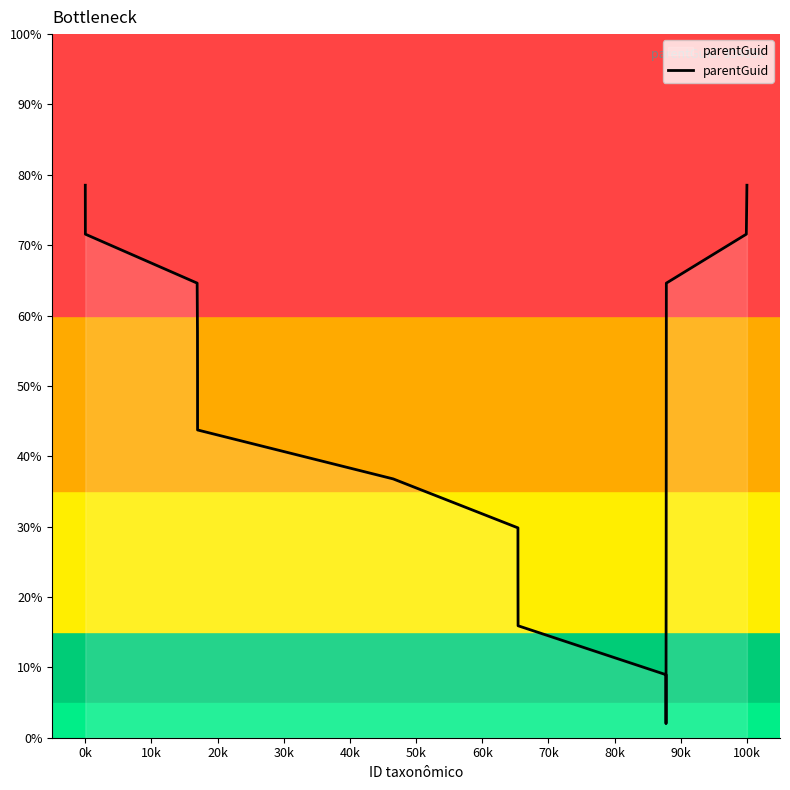

What is the difference between the second highest and second lowest values?

69.6